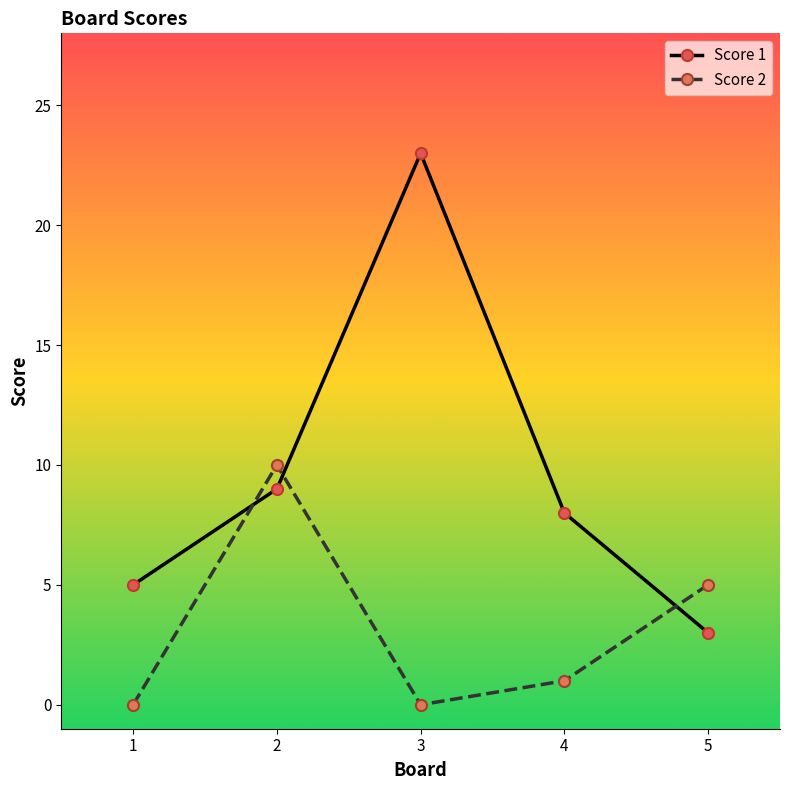

What is the greatest value displayed?

23